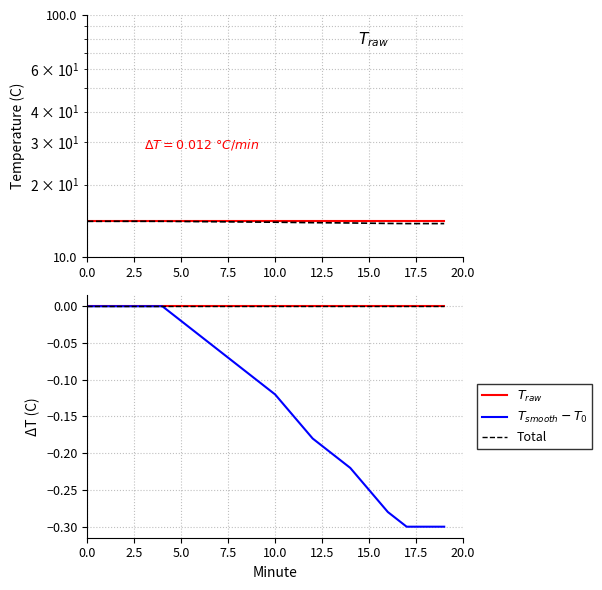

What is the difference between the highest and lowest values at 18?

14.4